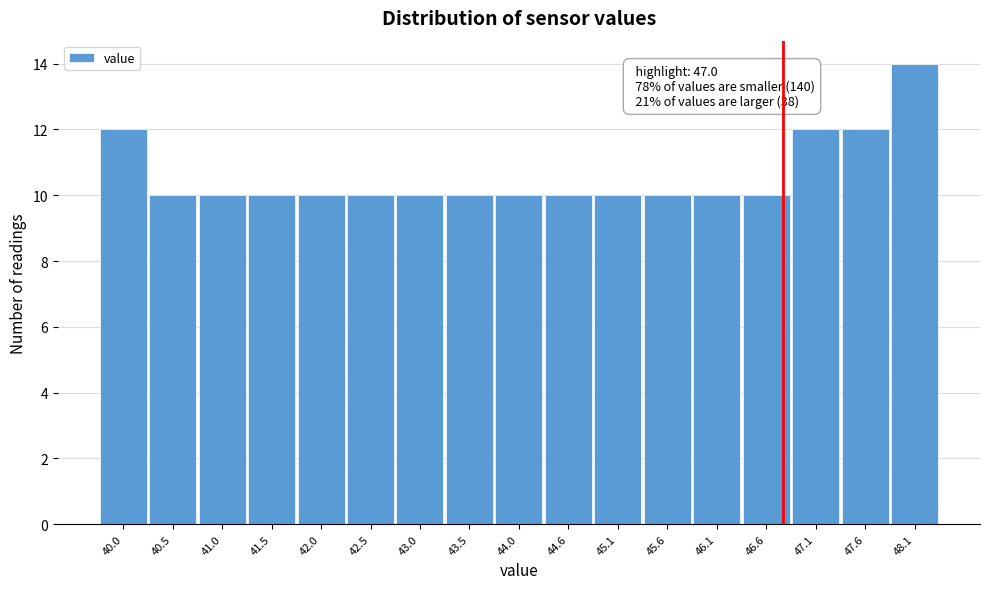

Reading left to right, transcribe all the data shown in this chart.

12	10	10	10	10	10	10	10	10	10	10	10	10	10	12	12	14